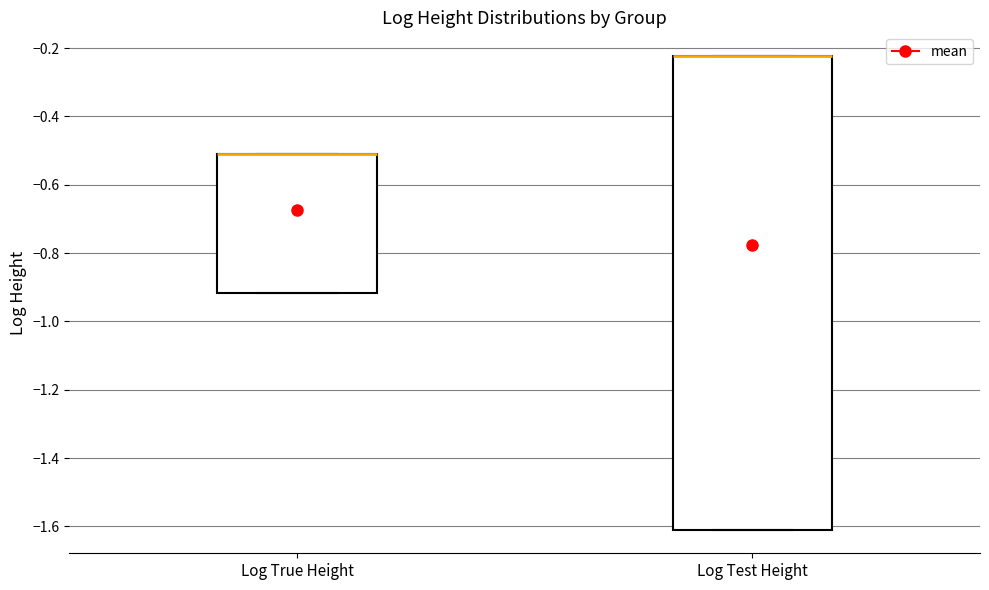

Reading left to right, transcribe this box plot: for each box, give where its median line is, the range the box spans, and where its two whiskers end, as read against the y-axis. The values are not printed on the chart, so give them approximately, as read against the axis.

Log True Height: median -0.52 (drawn on the box's upper edge), box -0.92 to -0.52, whiskers -0.92 to -0.52
Log Test Height: median -0.22 (drawn on the box's upper edge), box -1.60 to -0.22, whiskers -1.60 to -0.22